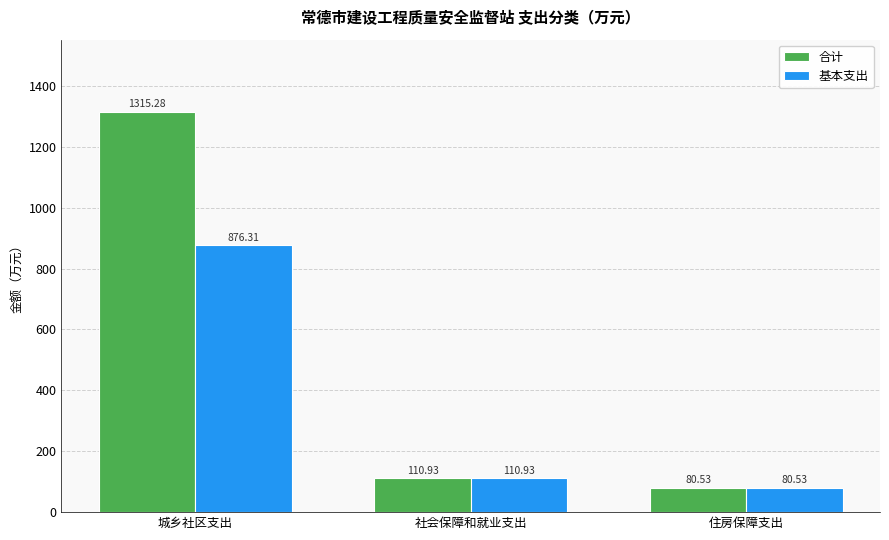

Rank the categories by 合计 value from lowest to highest.

住房保障支出, 社会保障和就业支出, 城乡社区支出